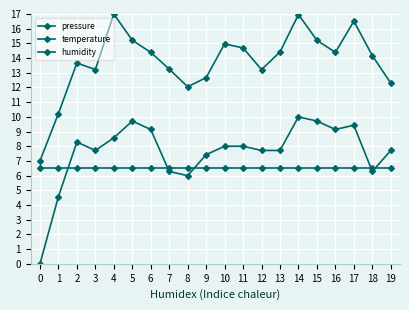

True or false: pressure has more than 0 interior local peaks.

True